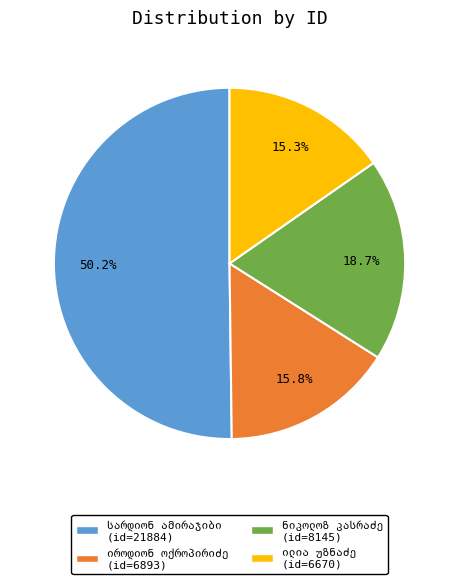

What is the change in value from სარდიონ სიმონის ძე ამირაჯიბი to ნიკოლოზ ანდრიას ძე კასრაძე?

-13739